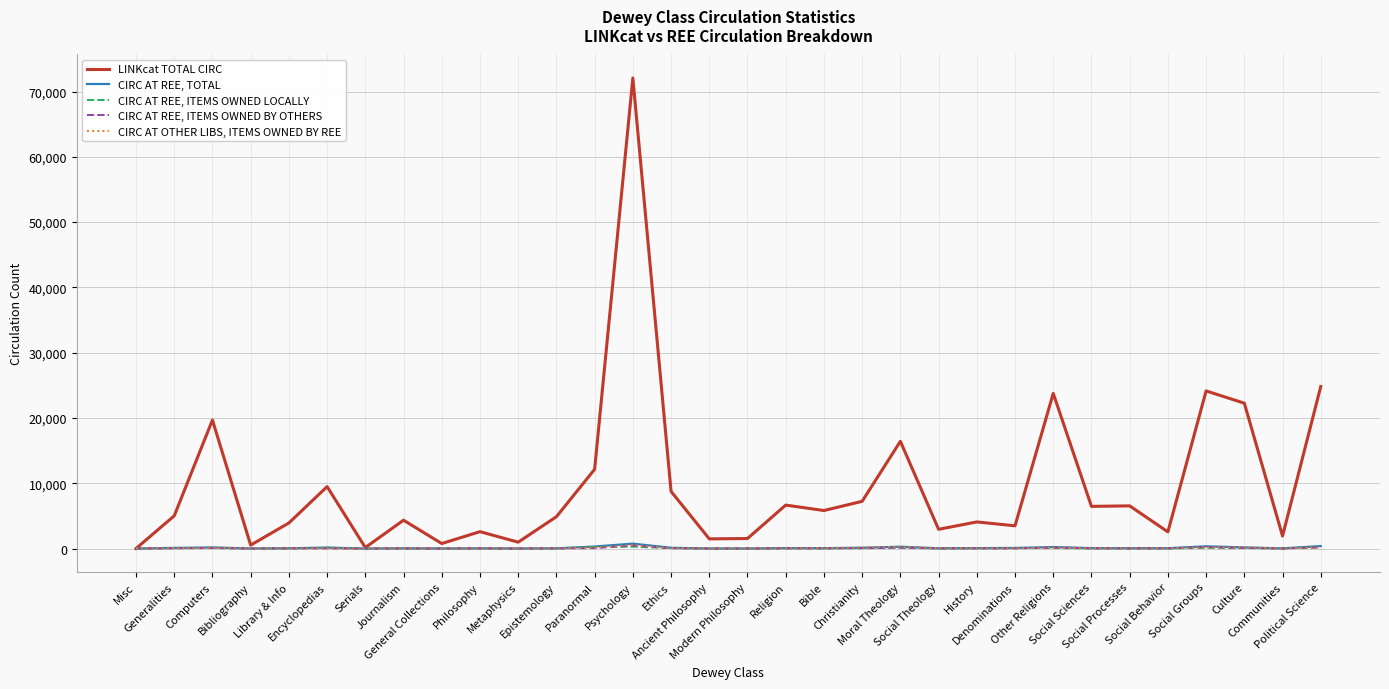

Which series has the largest range (max minus min)?

LINKcat TOTAL CIRC